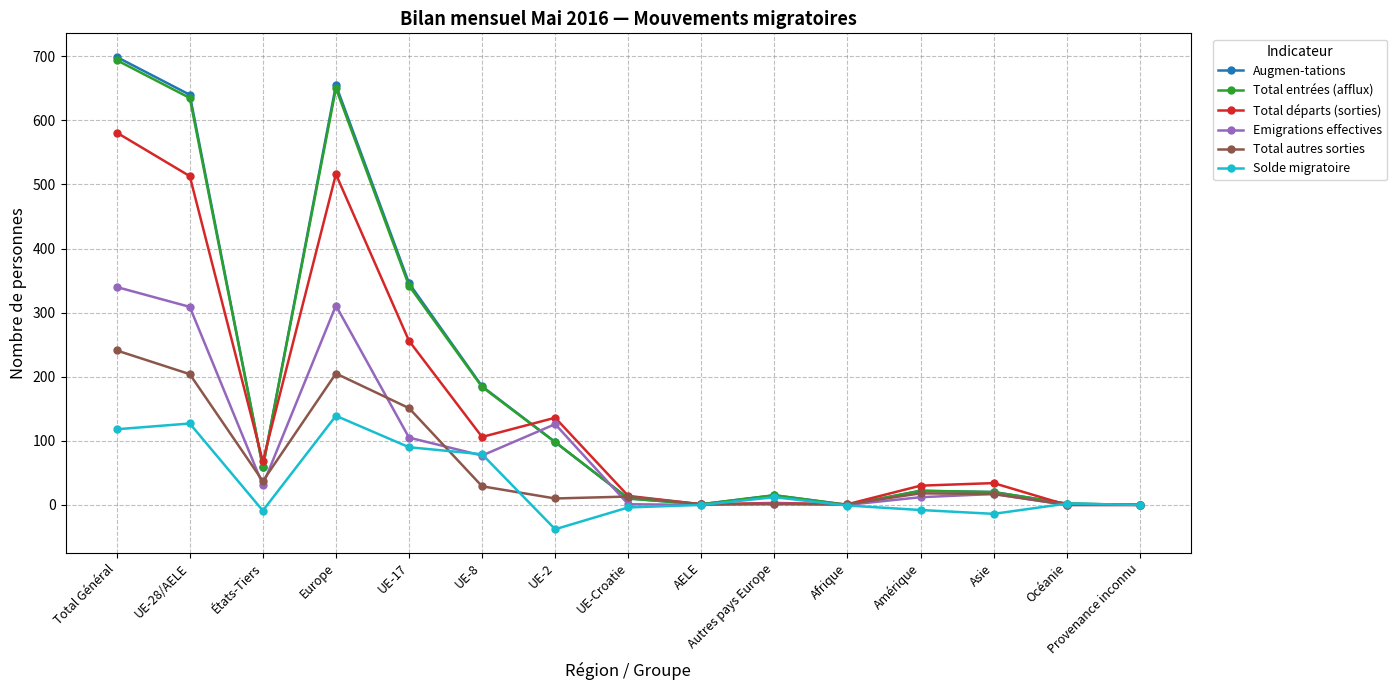

Where is the first local maximum for Total départs (sorties)?

Europe